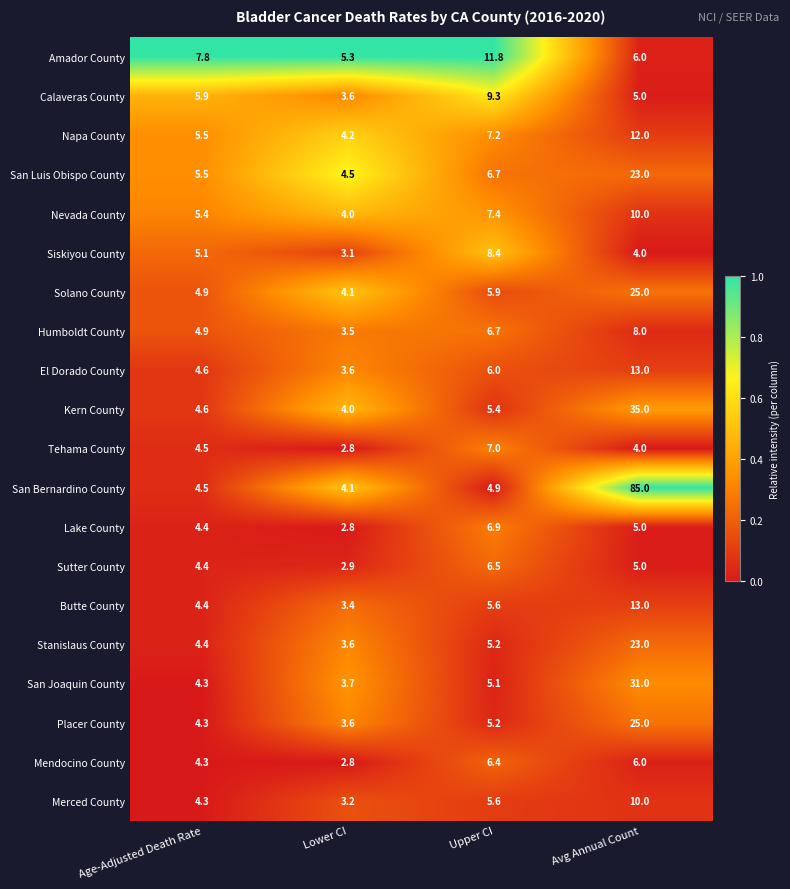

What is the maximum value shown in the chart?

85.0